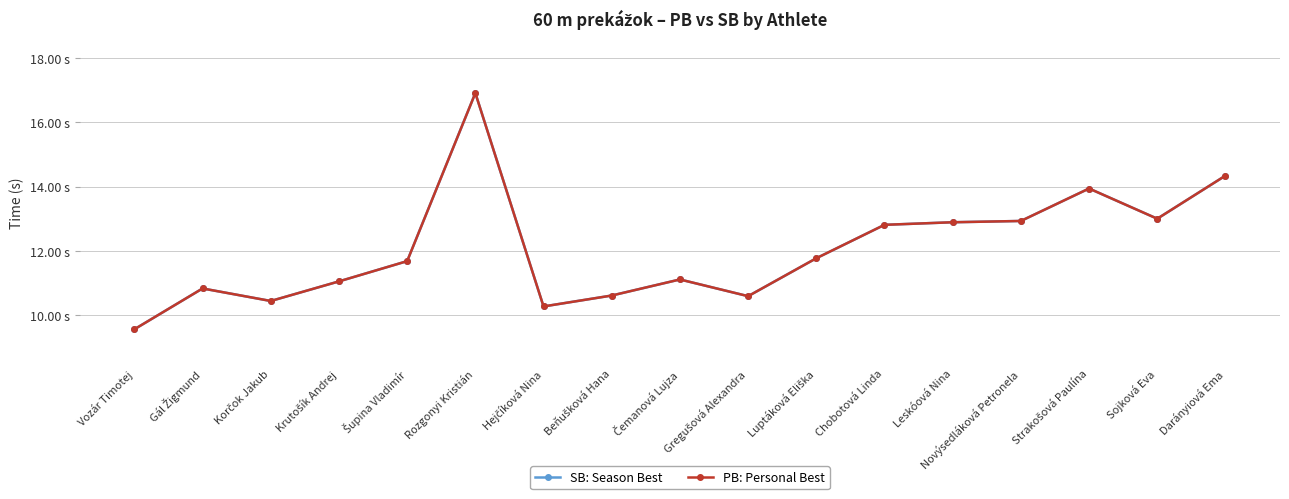

List the labels in order of PB: Personal Best value, smallest first.

Vozár Timotej, Hejčíková Nina, Korčok Jakub, Gregušová Alexandra, Beňušková Hana, Gál Žigmund, Krutošík Andrej, Čemanová Lujza, Šupina Vladimír, Luptáková Eliška, Chobotová Linda, Leskóová Nina, Novýsedláková Petronela, Sojková Eva, Strakošová Paulína, Darányiová Ema, Rozgonyi Kristián